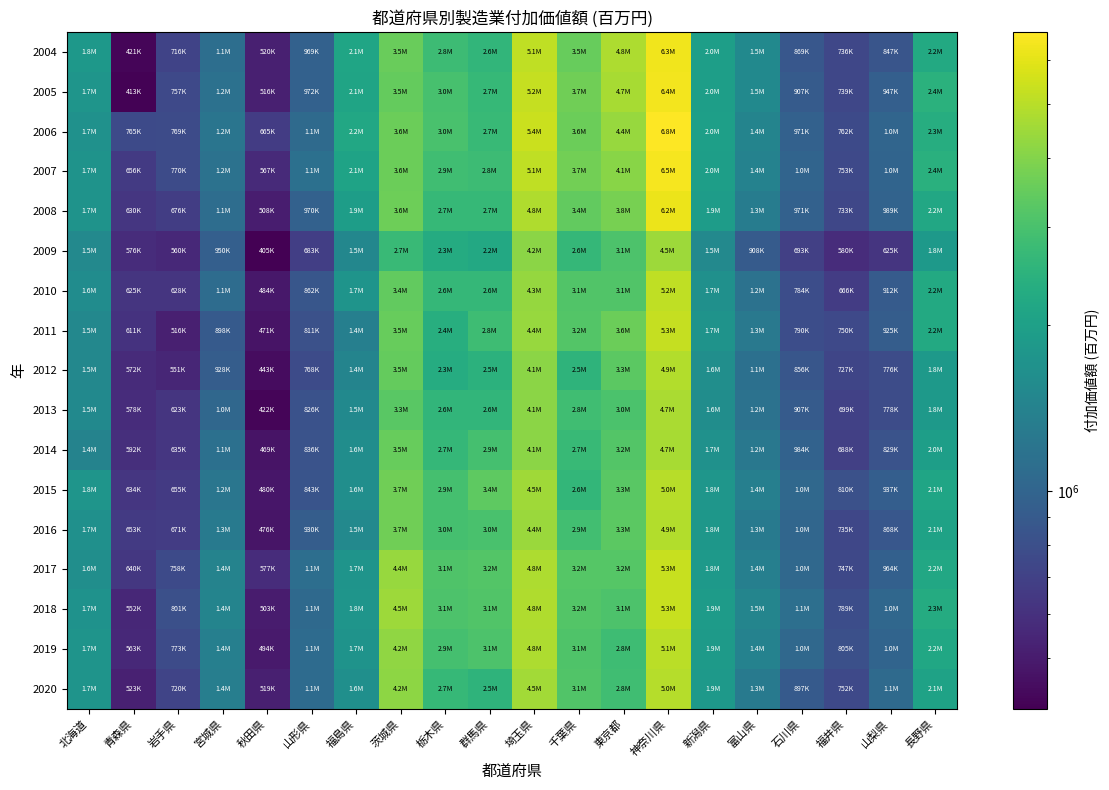

Reading left to right, transcribe all the data shown in this chart.

2004: 北海道=1811406	青森県=420960	岩手県=715998	宮城県=1123967	秋田県=519923	山形県=968826	福島県=2118623	茨城県=3543193	栃木県=2779956	群馬県=2592751	埼玉県=5137852	千葉県=3522449	東京都=4783449	神奈川県=6333222	新潟県=1956689	富山県=1533431	石川県=869253	福井県=736135	山梨県=847339	長野県=2249162
2005: 北海道=1747930	青森県=412796	岩手県=757109	宮城県=1157637	秋田県=516015	山形県=972306	福島県=2096334	茨城県=3481055	栃木県=2978278	群馬県=2668473	埼玉県=5244573	千葉県=3654178	東京都=4654055	神奈川県=6429688	新潟県=1951666	富山県=1537820	石川県=907226	福井県=738791	山梨県=946779	長野県=2441738
2006: 北海道=1686084	青森県=765424	岩手県=768722	宮城県=1214395	秋田県=665029	山形県=1076345	福島県=2188453	茨城県=3573933	栃木県=3000252	群馬県=2690542	埼玉県=5386325	千葉県=3594658	東京都=4355050	神奈川県=6751273	新潟県=1985581	富山県=1436341	石川県=971237	福井県=762042	山梨県=1014756	長野県=2328140
2007: 北海道=1709900	青森県=656483	岩手県=769903	宮城県=1174998	秋田県=567232	山形県=1148808	福島県=2060555	茨城県=3594468	栃木県=2853348	群馬県=2787985	埼玉県=5135414	千葉県=3707768	東京都=4113727	神奈川県=6518363	新潟県=1969099	富山県=1416371	石川県=1005269	福井県=753063	山梨県=1001711	長野県=2422605
2008: 北海道=1715927	青森県=629735	岩手県=675979	宮城県=1108163	秋田県=508267	山形県=970269	福島県=1945504	茨城県=3611894	栃木県=2681022	群馬県=2658397	埼玉県=4816801	千葉県=3426080	東京都=3794529	神奈川県=6242296	新潟県=1910623	富山県=1322110	石川県=970963	福井県=733444	山梨県=989476	長野県=2181651
2009: 北海道=1517427	青森県=575989	岩手県=559879	宮城県=950315	秋田県=405070	山形県=682814	福島県=1495877	茨城県=2732714	栃木県=2275769	群馬県=2207958	埼玉県=4155976	千葉県=2627945	東京都=3061130	神奈川県=4476465	新潟県=1523875	富山県=907579	石川県=692778	福井県=580075	山梨県=625118	長野県=1836822
2010: 北海道=1595012	青森県=624830	岩手県=627919	宮城県=1092968	秋田県=484335	山形県=862489	福島県=1728065	茨城県=3421228	栃木県=2628763	群馬県=2628306	埼玉県=4336068	千葉県=3130505	東京都=3135556	神奈川県=5171227	新潟県=1658726	富山県=1171133	石川県=784004	福井県=665621	山梨県=912332	長野県=2231449
2011: 北海道=1503113	青森県=611228	岩手県=516273	宮城県=897942	秋田県=471384	山形県=811213	福島県=1364424	茨城県=3529868	栃木県=2372336	群馬県=2809685	埼玉県=4393442	千葉県=3172316	東京都=3577067	神奈川県=5270951	新潟県=1711321	富山県=1261347	石川県=790342	福井県=750036	山梨県=925201	長野県=2234586
2012: 北海道=1504133	青森県=572314	岩手県=550796	宮城県=927995	秋田県=443490	山形県=767926	福島県=1444698	茨城県=3483711	栃木県=2319108	群馬県=2464465	埼玉県=4123273	千葉県=2534041	東京都=3328323	神奈川県=4870438	新潟県=1627234	富山県=1139880	石川県=856191	福井県=726901	山梨県=775855	長野県=1834563
2013: 北海道=1545492	青森県=577590	岩手県=622738	宮城県=1041497	秋田県=422420	山形県=826419	福島県=1531648	茨城県=3283809	栃木県=2594857	群馬県=2589113	埼玉県=4136095	千葉県=2849956	東京都=3048326	神奈川県=4741455	新潟県=1606100	富山県=1169605	石川県=906952	福井県=698912	山梨県=778368	長野県=1839360
2014: 北海道=1432686	青森県=592415	岩手県=634826	宮城県=1140223	秋田県=469466	山形県=835812	福島県=1615051	茨城県=3494325	栃木県=2650632	群馬県=2934156	埼玉県=4138388	千葉県=2690584	東京都=3193174	神奈川県=4682857	新潟県=1673065	富山県=1249060	石川県=984284	福井県=688301	山梨県=828751	長野県=1965899
2015: 北海道=1750978	青森県=633700	岩手県=654685	宮城県=1224921	秋田県=480201	山形県=843008	福島県=1618257	茨城県=3682127	栃木県=2946784	群馬県=3354686	埼玉県=4517472	千葉県=2609448	東京都=3291213	神奈川県=4984756	新潟県=1783235	富山県=1364433	石川県=1046475	福井県=810109	山梨県=937383	長野県=2108323
2016: 北海道=1659339	青森県=652564	岩手県=671065	宮城県=1274536	秋田県=476111	山形県=929781	福島県=1530486	茨城県=3655662	栃木県=2953019	群馬県=3004788	埼玉県=4416028	千葉県=2894200	東京都=3305093	神奈川県=4897348	新潟県=1798864	富山県=1293904	石川県=1030596	福井県=734803	山梨県=867775	長野県=2051401
2017: 北海道=1622337	青森県=639704	岩手県=757934	宮城県=1427060	秋田県=577219	山形県=1121216	福島県=1741294	茨城県=4363123	栃木県=3100827	群馬県=3175587	埼玉県=4787925	千葉県=3211912	東京都=3214457	神奈川県=5310488	新潟県=1847742	富山県=1360646	石川県=1048629	福井県=747383	山梨県=964169	長野県=2190597
2018: 北海道=1691669	青森県=552138	岩手県=801382	宮城県=1448220	秋田県=502839	山形県=1061358	福島県=1753608	茨城県=4493584	栃木県=3089908	群馬県=3128851	埼玉県=4819313	千葉県=3175385	東京都=3074291	神奈川県=5310394	新潟県=1897766	富山県=1453575	石川県=1126401	福井県=789151	山梨県=1032883	長野県=2294496
2019: 北海道=1729928	青森県=563173	岩手県=773489	宮城県=1357816	秋田県=494187	山形県=1078539	福島県=1714968	茨城県=4211881	栃木県=2943811	群馬県=3063370	埼玉県=4756086	千葉県=3111532	東京都=2816070	神奈川県=5067528	新潟県=1877882	富山県=1411042	石川県=1048232	福井県=805354	山梨県=1006234	長野県=2175684
2020: 北海道=1744631	青森県=522756	岩手県=719913	宮城県=1354445	秋田県=518560	山形県=1079592	福島県=1638642	茨城県=4195419	栃木県=2668132	群馬県=2514655	埼玉県=4545899	千葉県=3136467	東京都=2840291	神奈川県=4952775	新潟県=1853281	富山県=1293518	石川県=896933	福井県=752299	山梨県=1075746	長野県=2055284